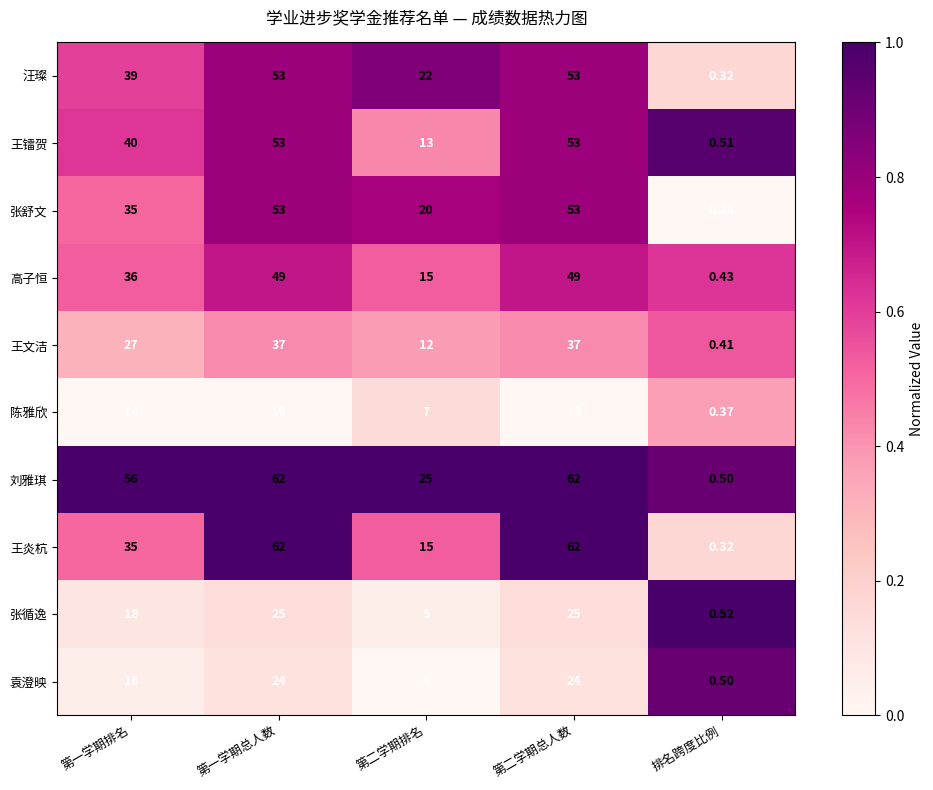

Which series changed the most between 第一学期总人数 and 第二学期排名?

王炎杭